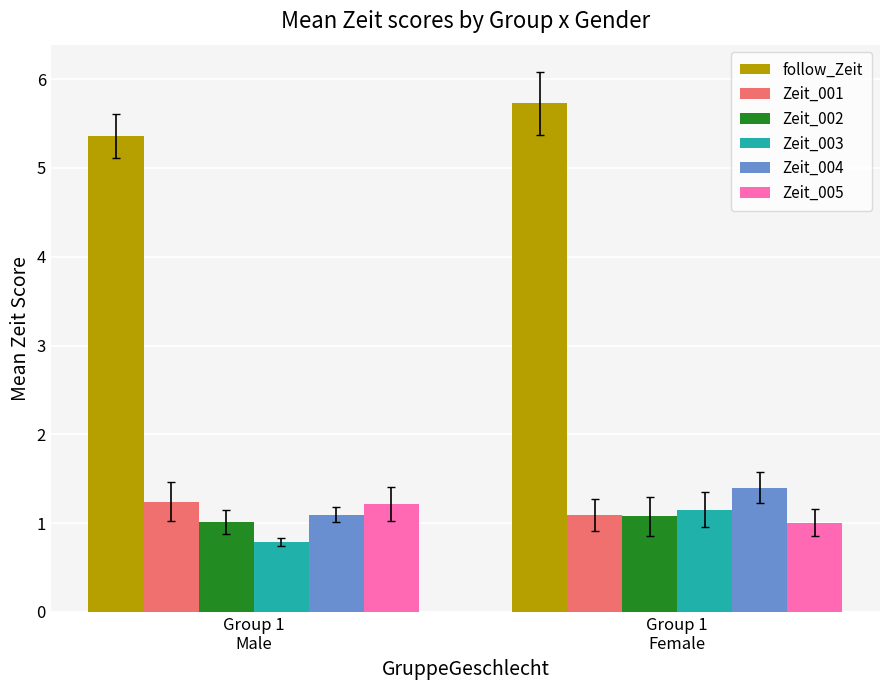

The Zeit_002 series shows 0.3 at Group 1
Male. True or false?

False